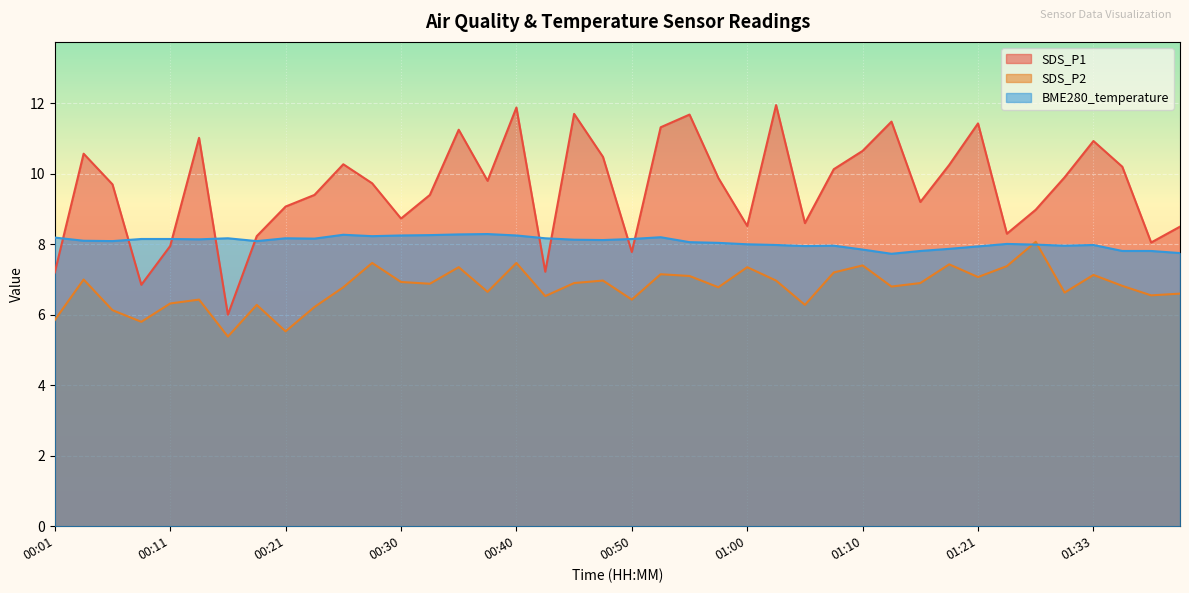

How many intersections are there between BME280_temperature and SDS_P1?

9